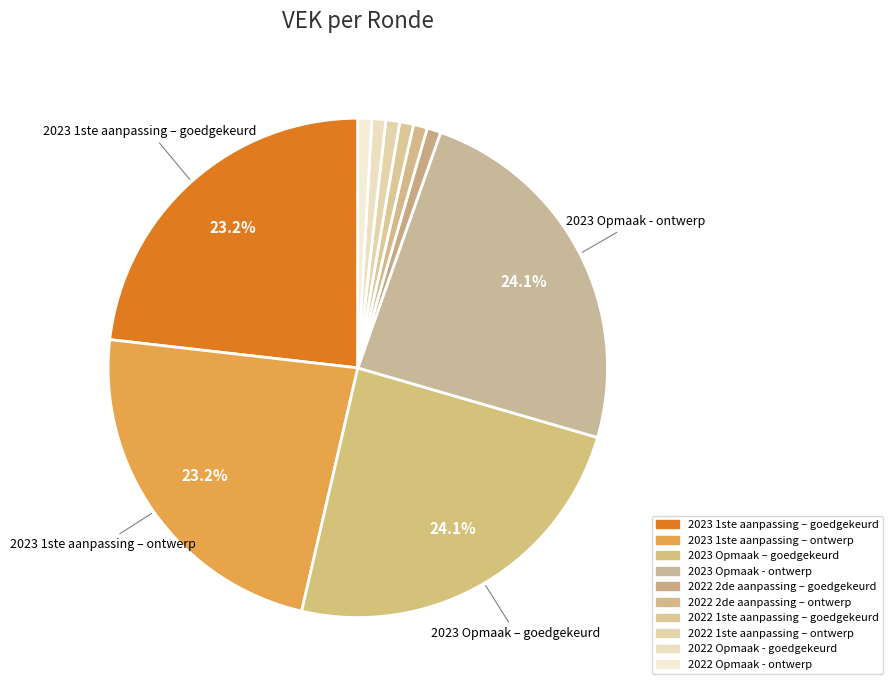

What is the largest slice in the pie chart?

2023 Opmaak – goedgekeurd